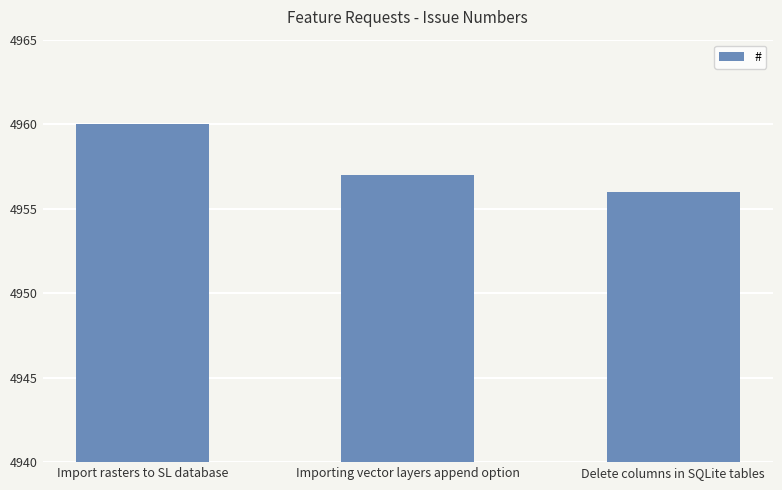

Count the number of data series in this chart.

1